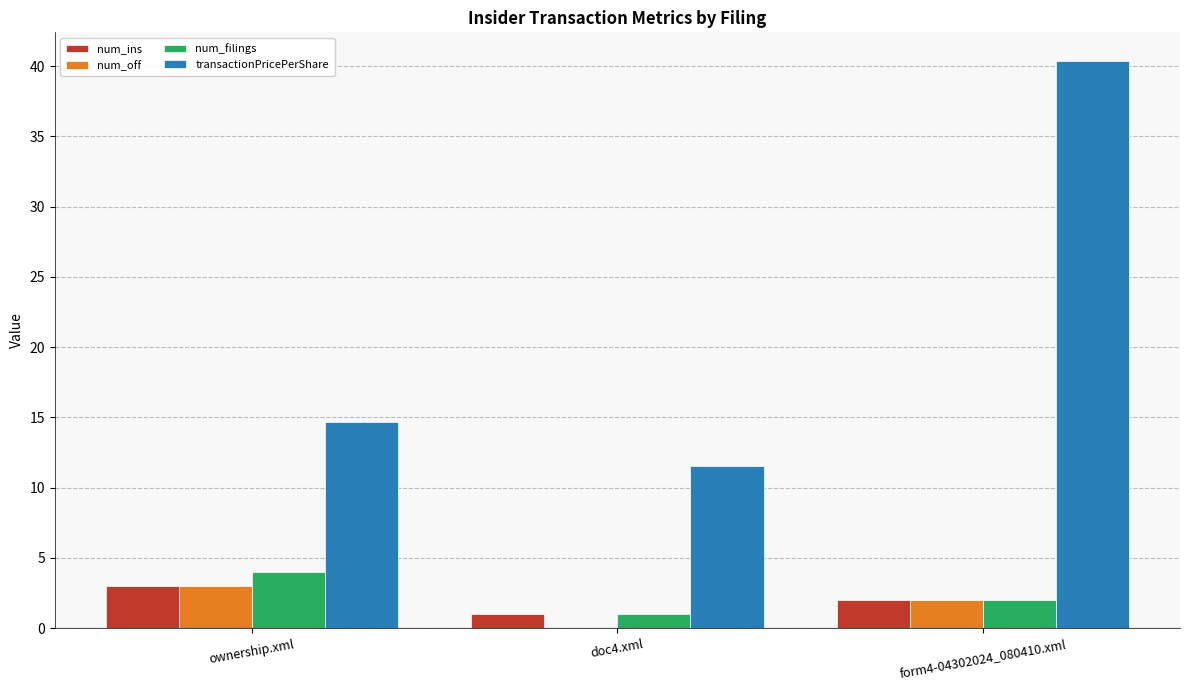

Where is transactionPricePerShare nearest to the value 25?

ownership.xml